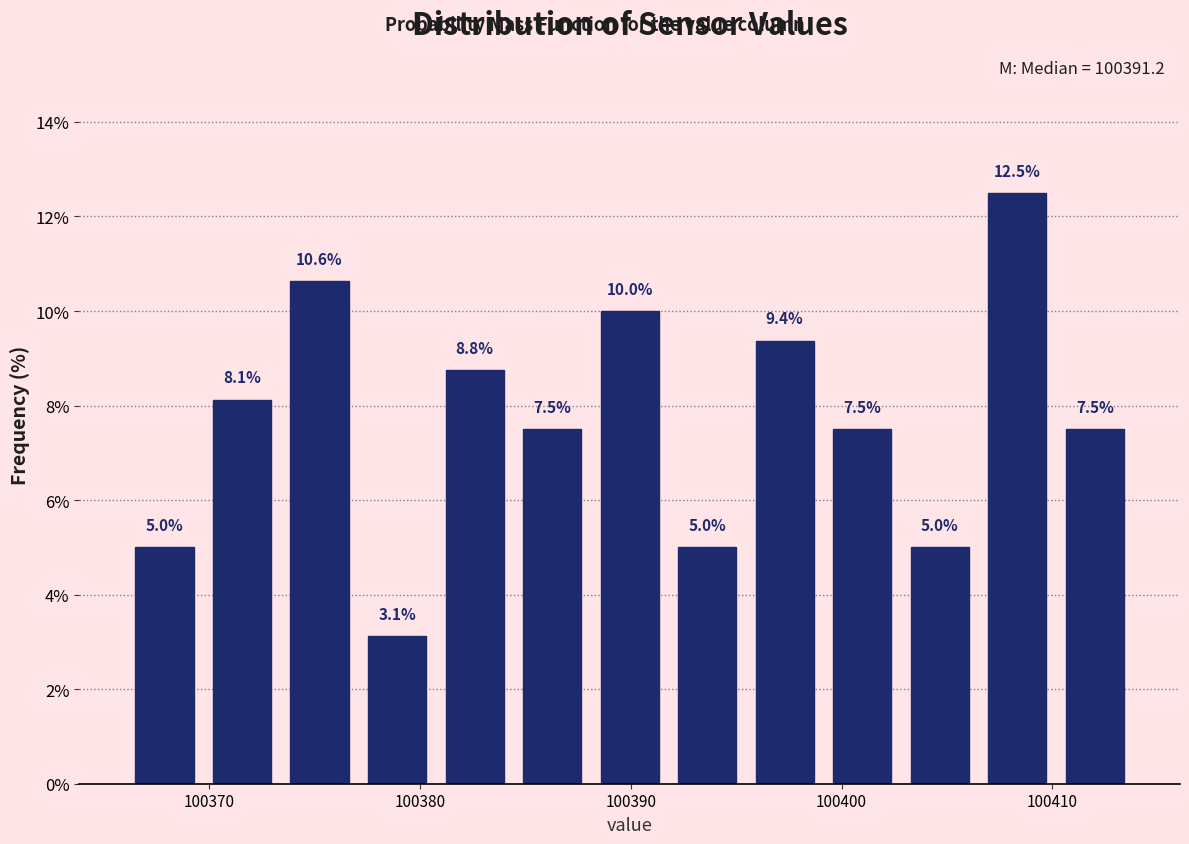

Read against the x-axis, roughly where is the centre of the tallest bar?

100408